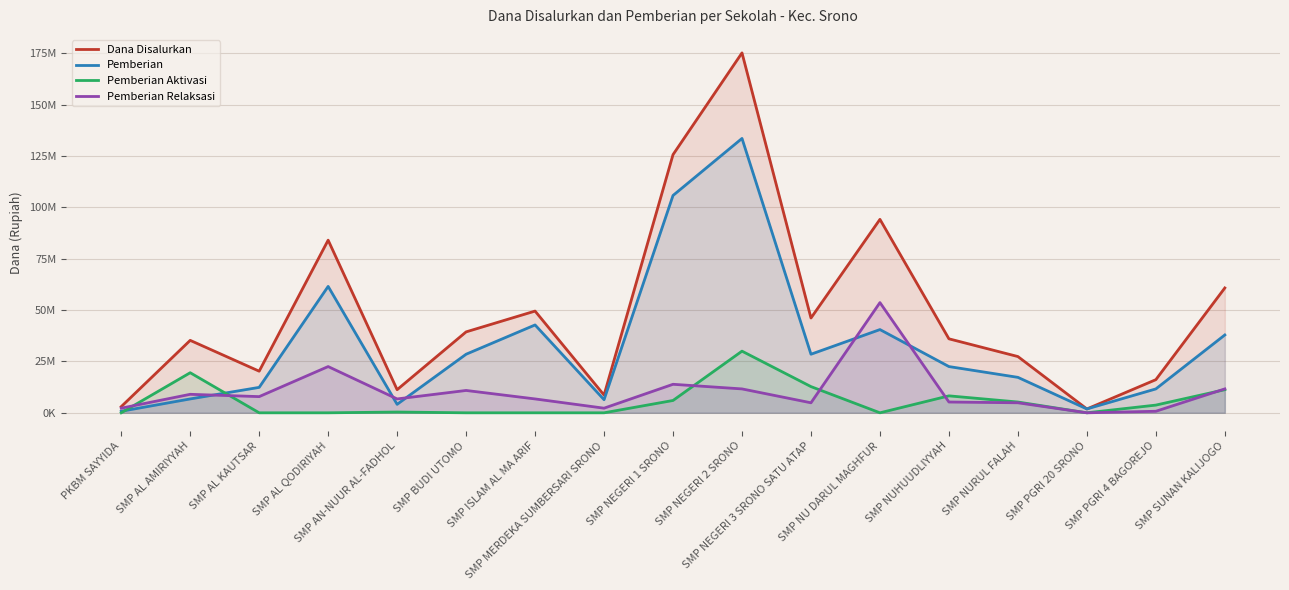

What is the average value of the Pemberian series?

33088235